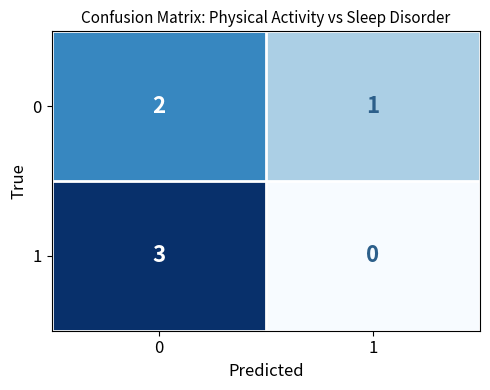

What is the difference between the 1 values at 0 and 1?

3